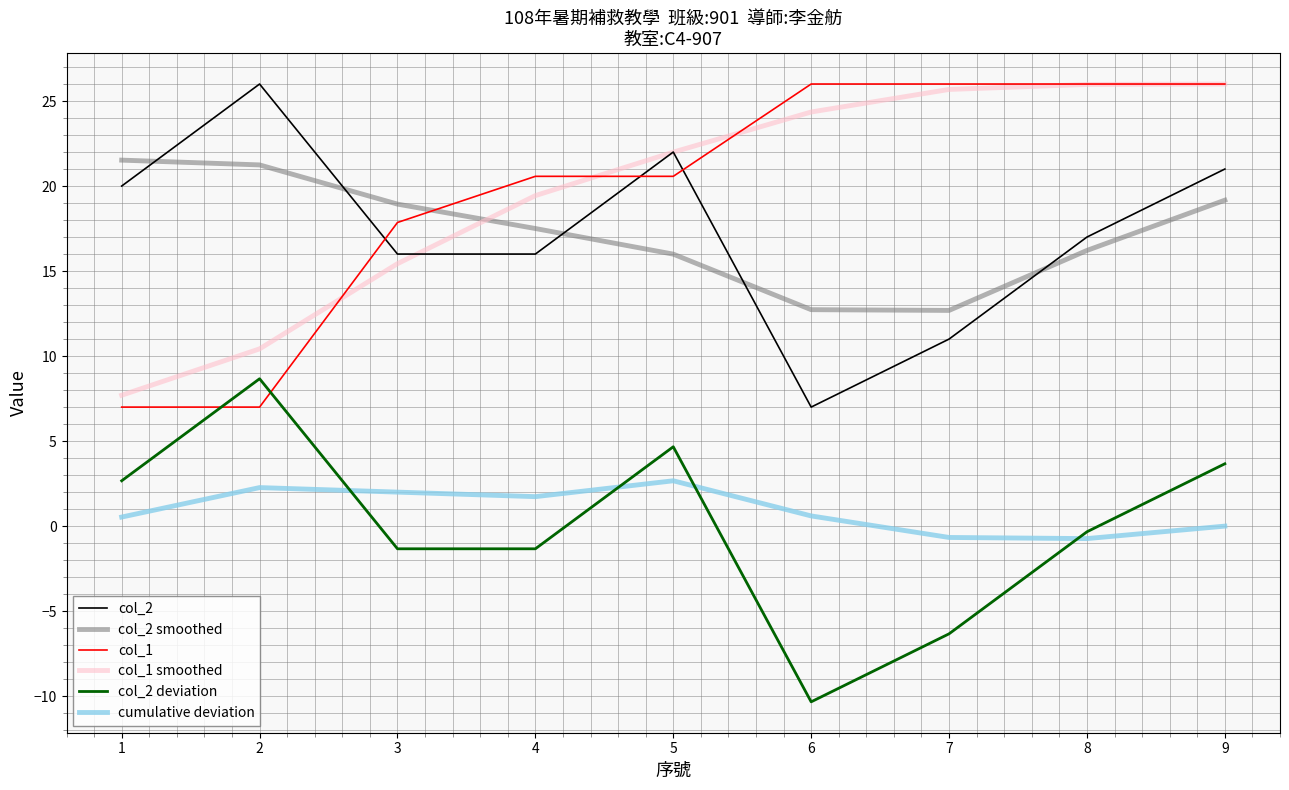

True or false: cumulative deviation has more than 0 interior local peaks.

True